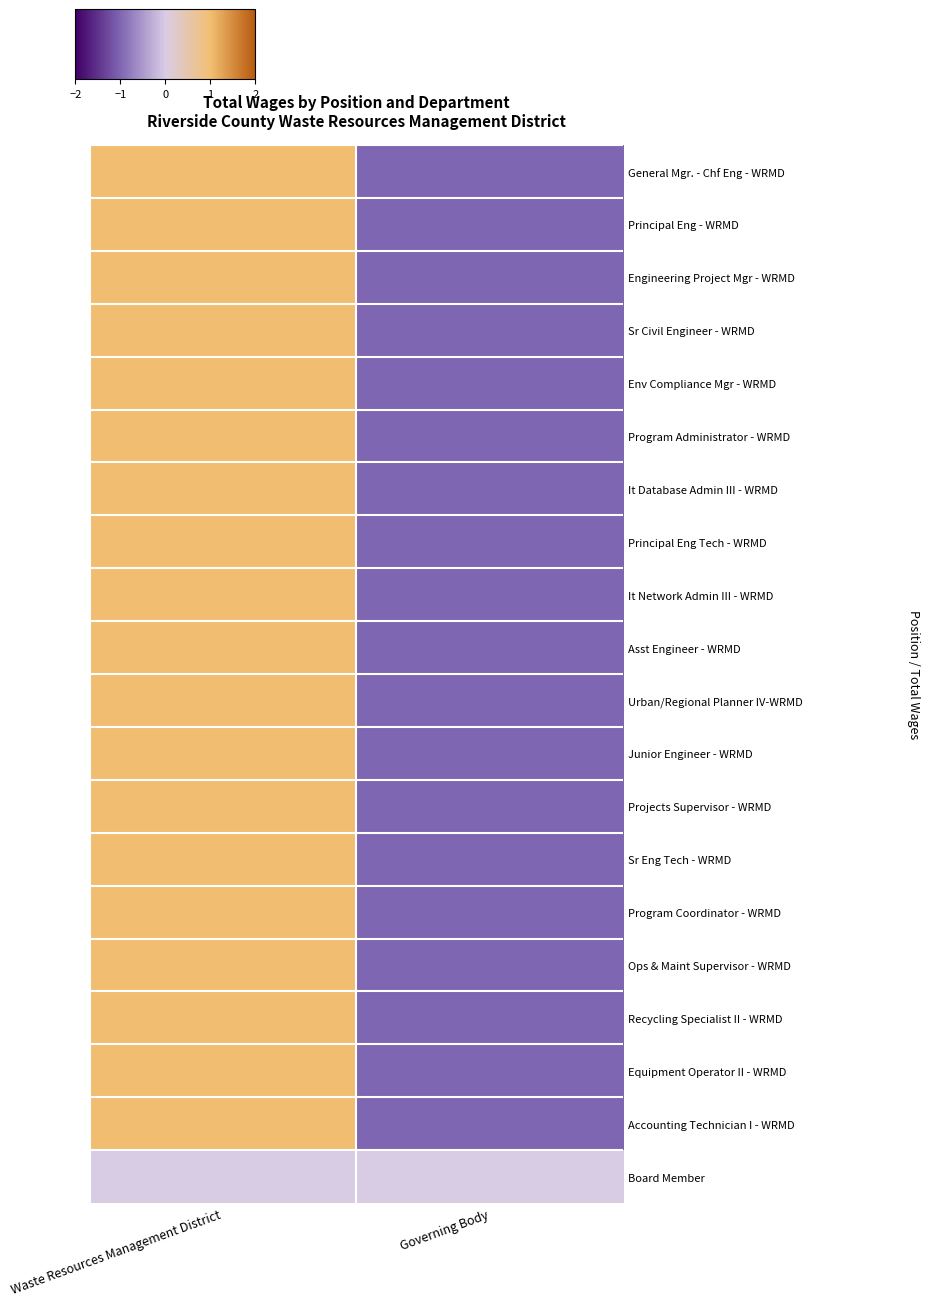

Rank the series by their maximum value, from lowest to highest.

Board Member, General Mgr. - Chf Eng - WRMD, Principal Eng - WRMD, Engineering Project Mgr - WRMD, Sr Civil Engineer - WRMD, Env Compliance Mgr - WRMD, Program Administrator - WRMD, It Database Admin III - WRMD, Principal Eng Tech - WRMD, It Network Admin III - WRMD, Asst Engineer - WRMD, Urban/Regional Planner IV-WRMD, Junior Engineer - WRMD, Projects Supervisor - WRMD, Sr Eng Tech - WRMD, Program Coordinator - WRMD, Ops & Maint Supervisor - WRMD, Recycling Specialist II - WRMD, Equipment Operator II - WRMD, Accounting Technician I - WRMD